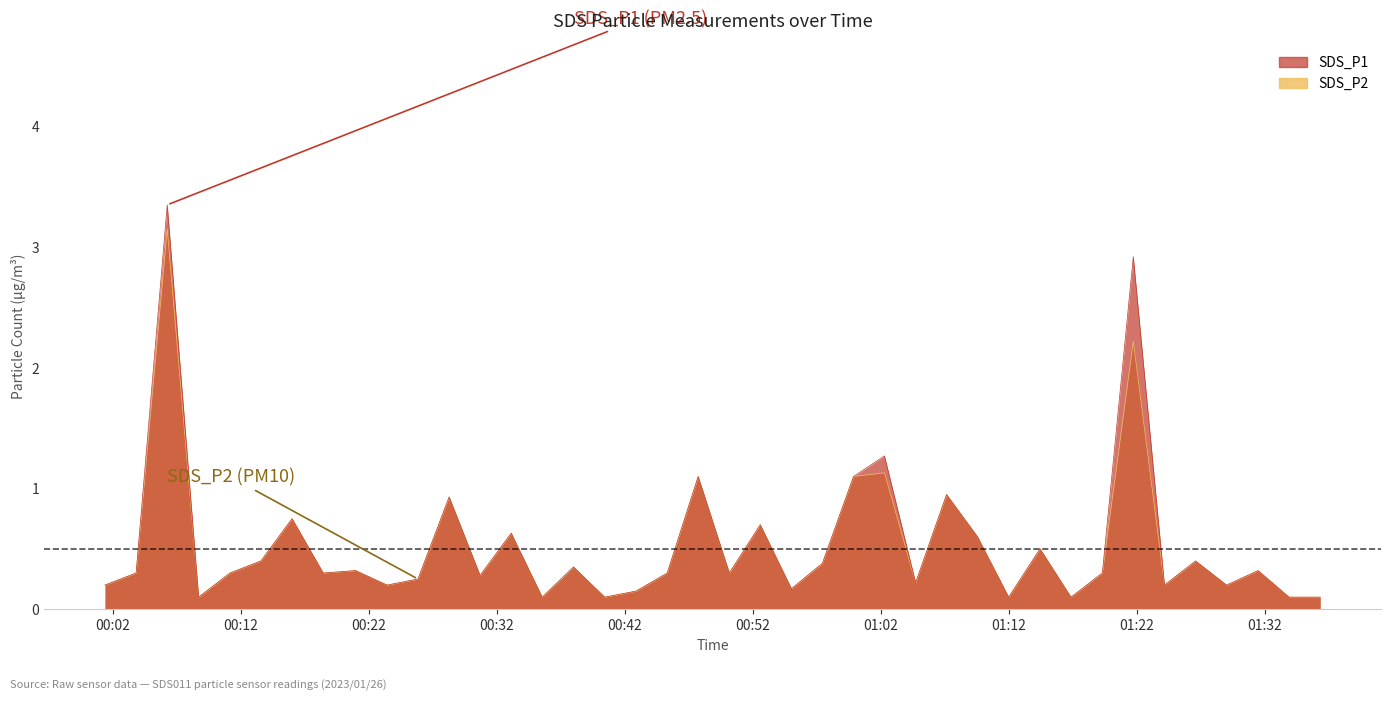

Rank the series at 2023/01/26 01:33:53 from highest to lowest value.

SDS_P1, SDS_P2